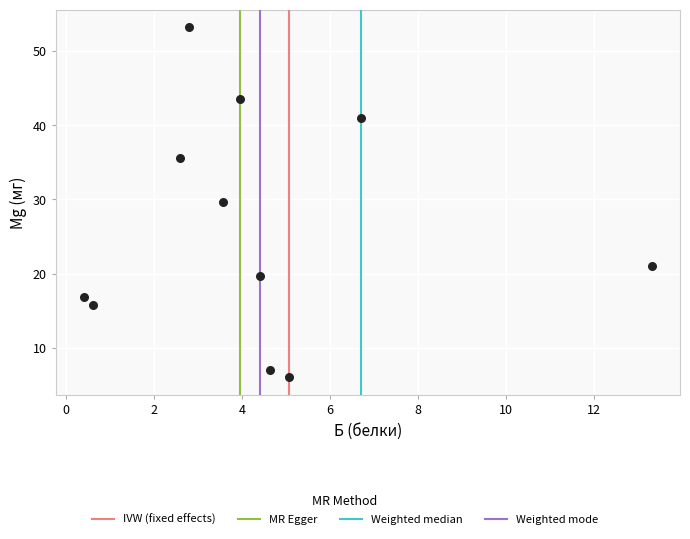

What Y value in the scatter plot is closest to 29?

29.6